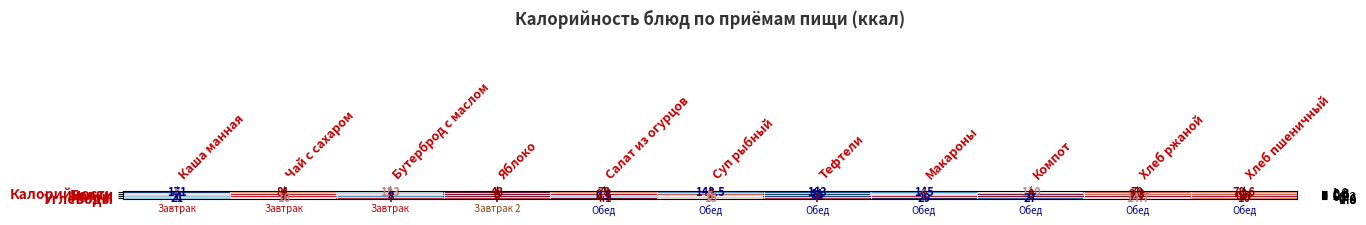

Which series has the largest total across all categories?

Калорийность